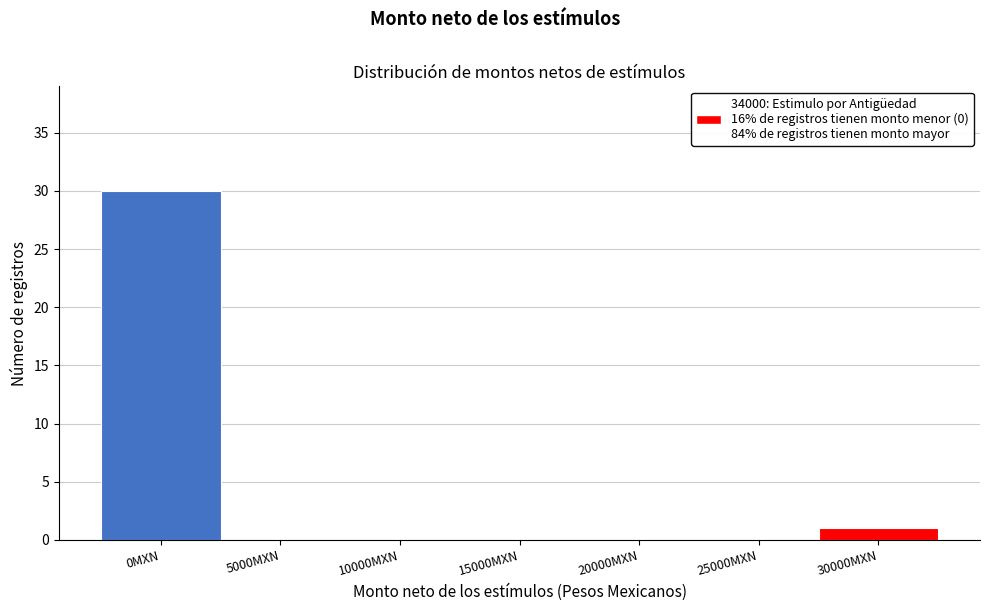

Reading left to right, list all the values displayed in this chart.

0MXN=30	5000MXN=0	10000MXN=0	15000MXN=0	20000MXN=0	25000MXN=0	30000MXN=1